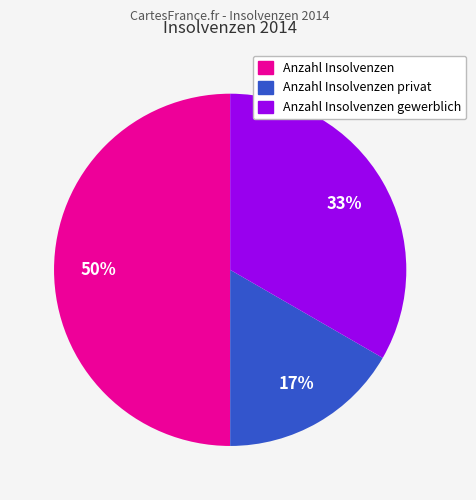

To the nearest percent, what is the average slice percentage?

33%